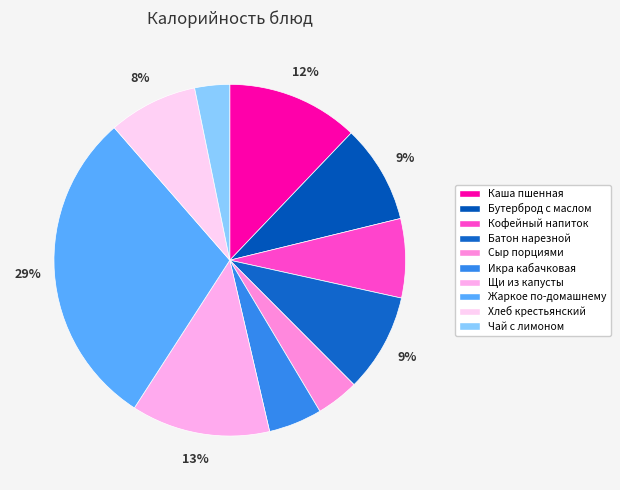

Does Щи из капусты represent more than half of the total?

No